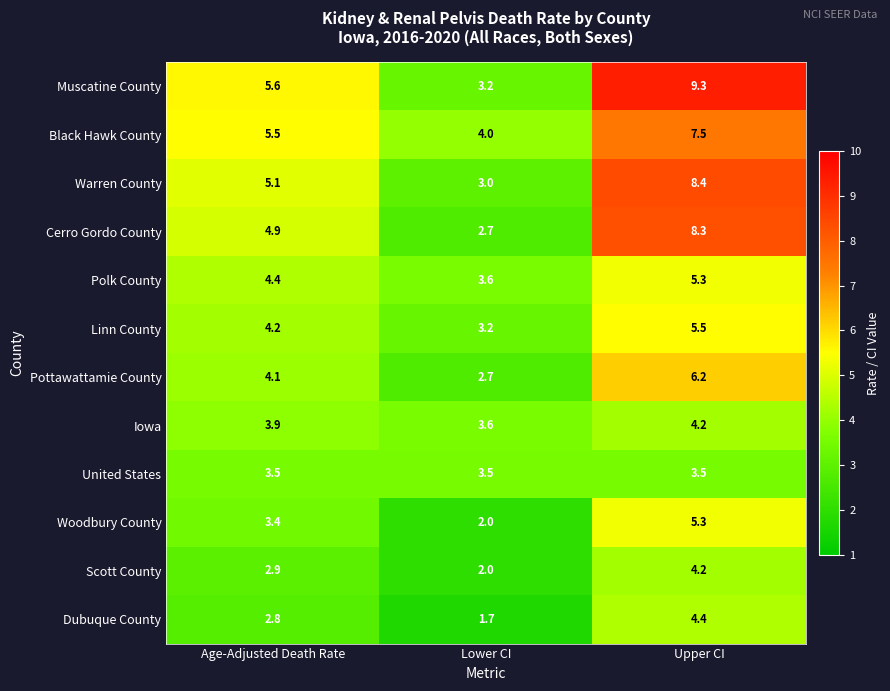

Which category has the highest value across all series?

Upper CI